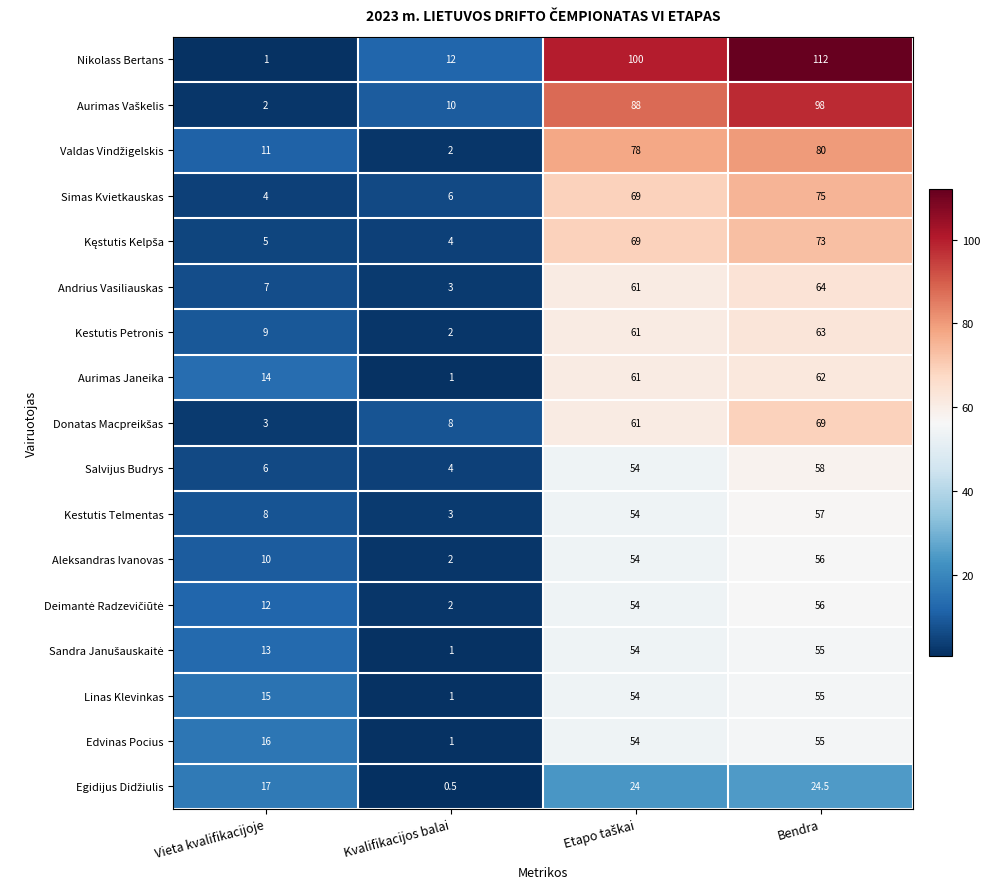

Which series has the largest range (max minus min)?

Nikolass Bertans